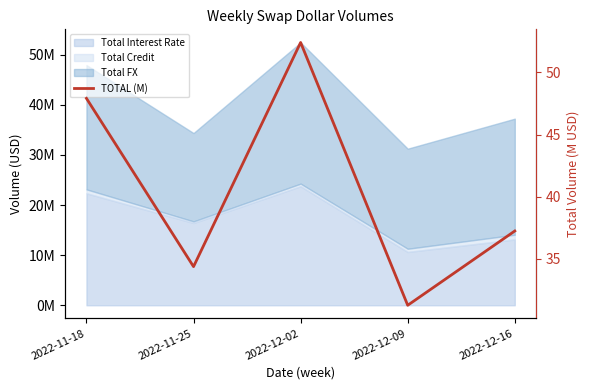

The value at 2022-12-09 is 31.2. True or false?

True